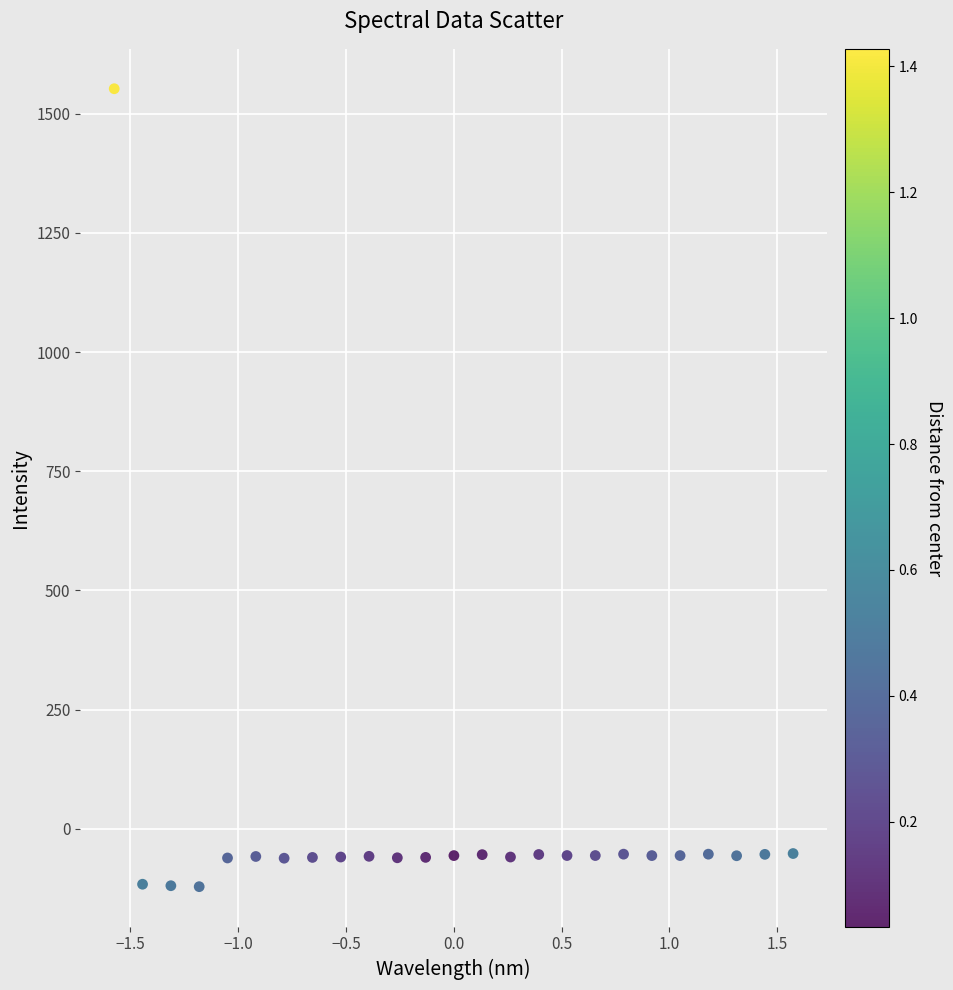

What is the range of X values (max minus min)?

3.1